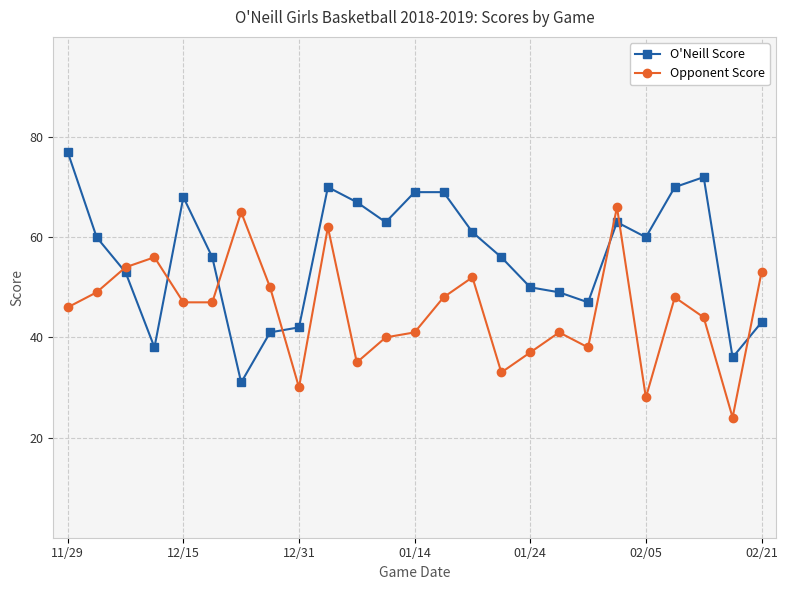

Which series has the largest total across all categories?

O'Neill Score